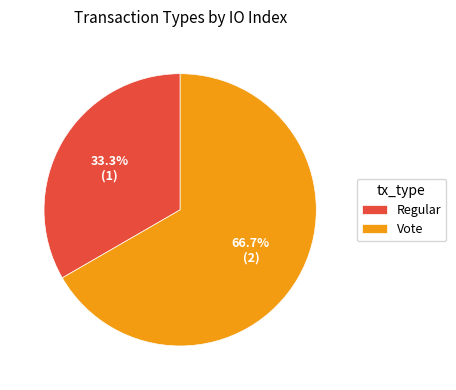

What is the ratio of the value at Regular to the value at Vote?

0.5